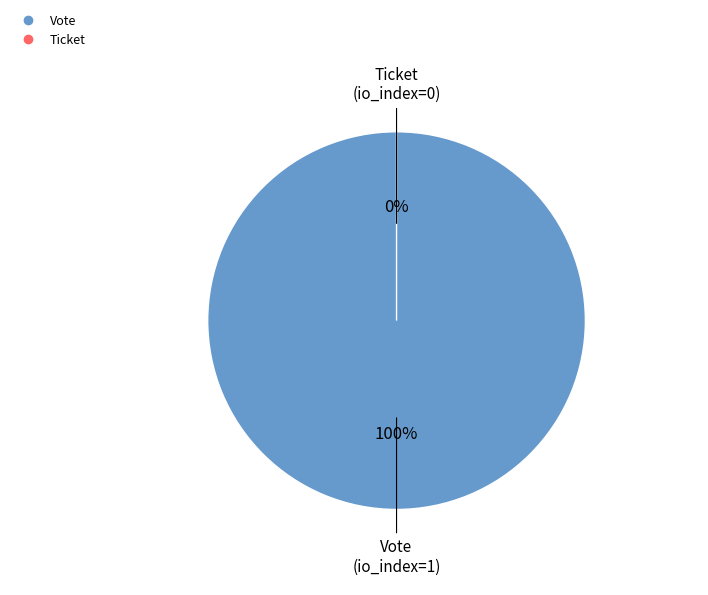

How many segments does this pie chart have?

2